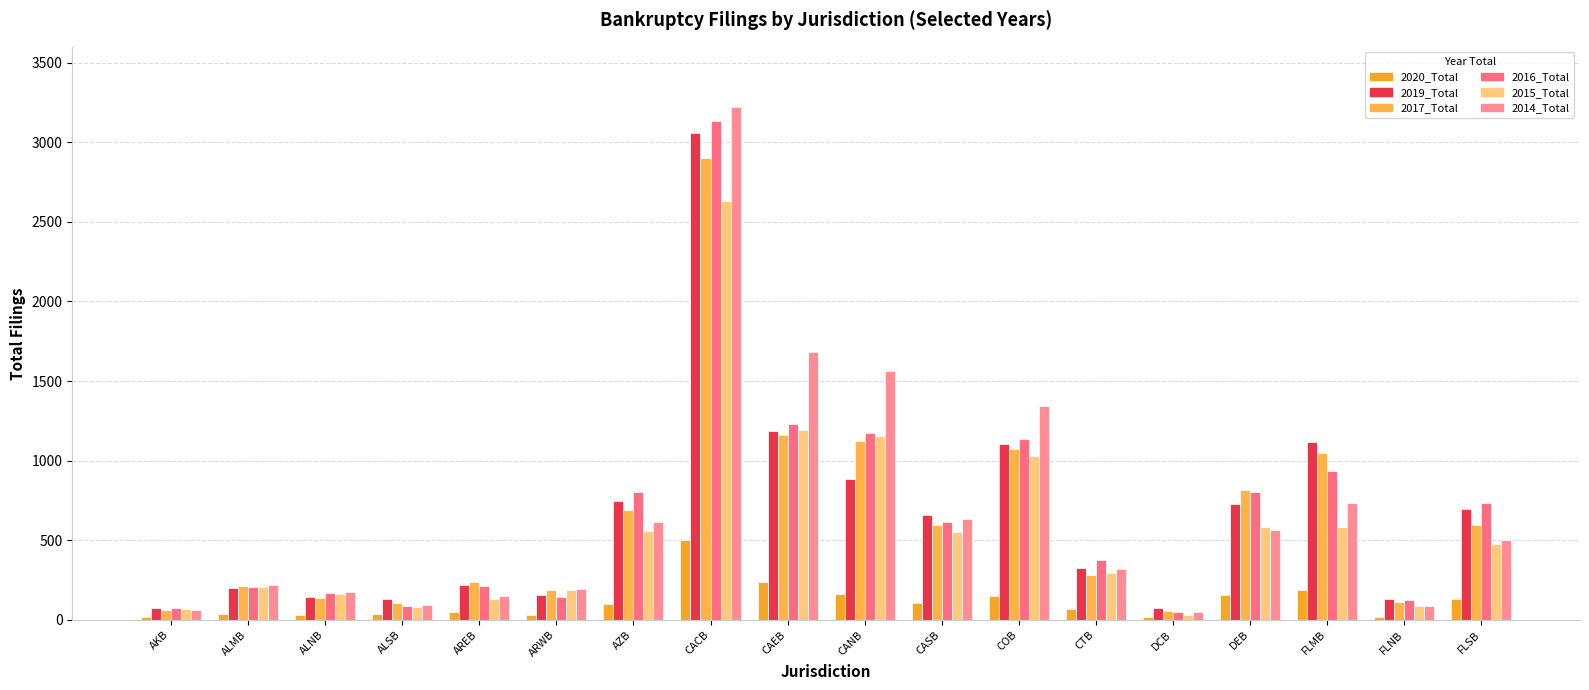

How many bars are there in each group?

6